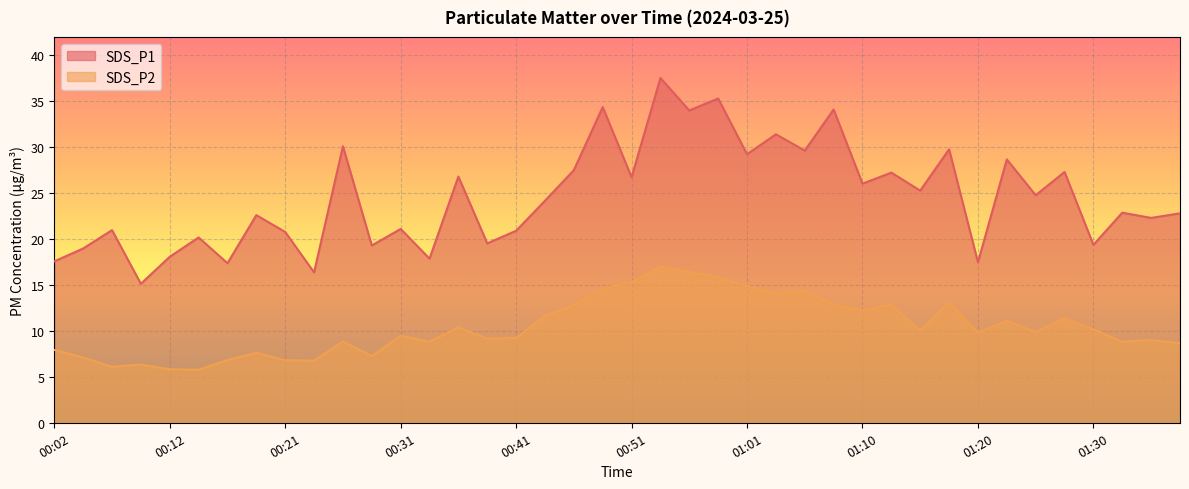

Which category has the lowest value in the SDS_P1 series?

00:09